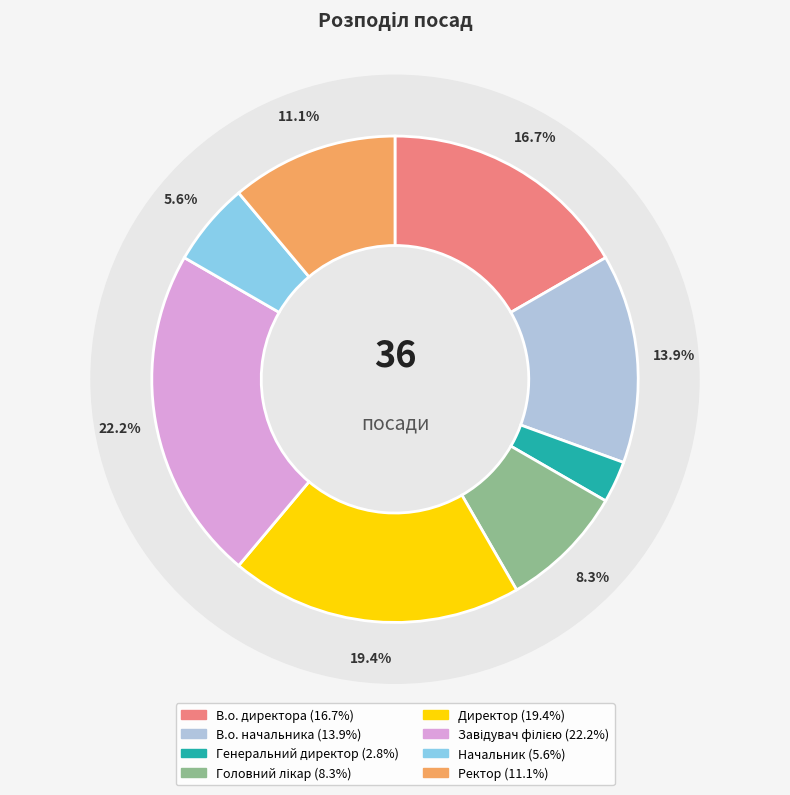

What is the smallest slice in the pie chart?

Генеральний директор